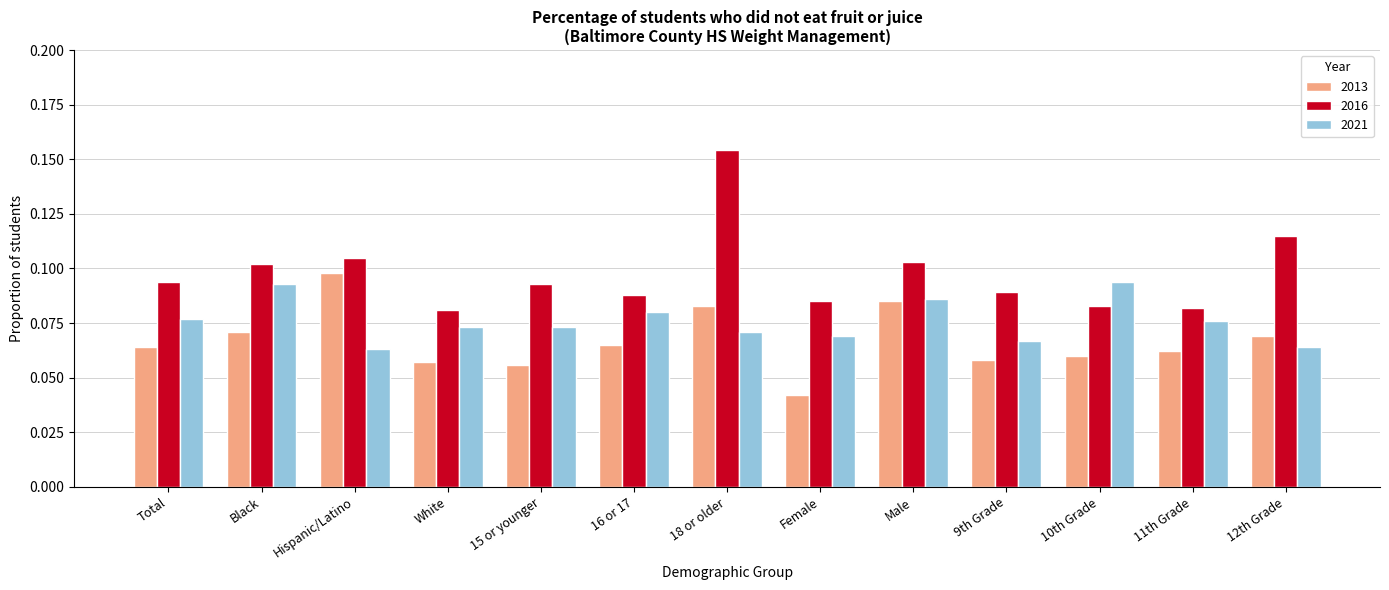

What is the label of the 1st bar from the left?

Total